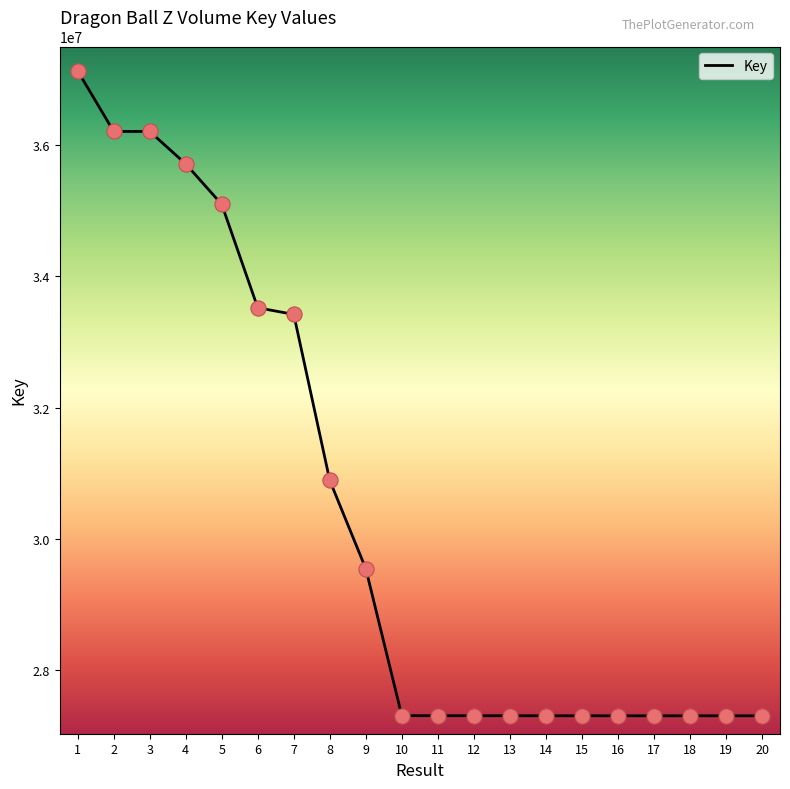

What is the ratio of the value at 7 to the value at 11?

1.2